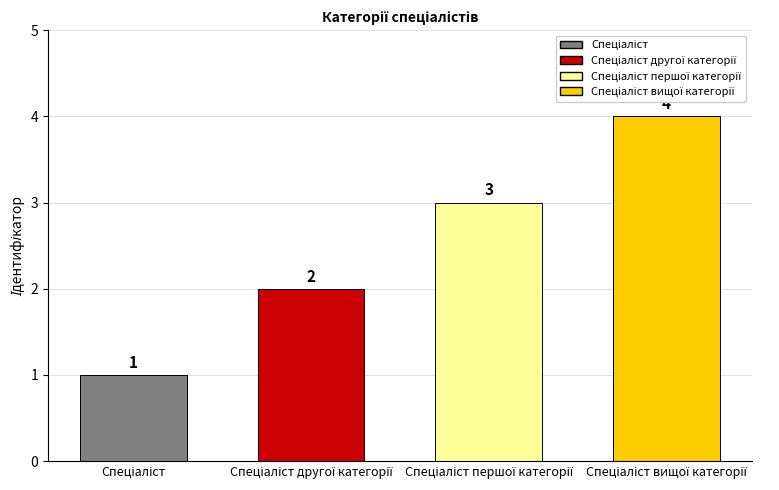

What is the maximum value shown in the chart?

4